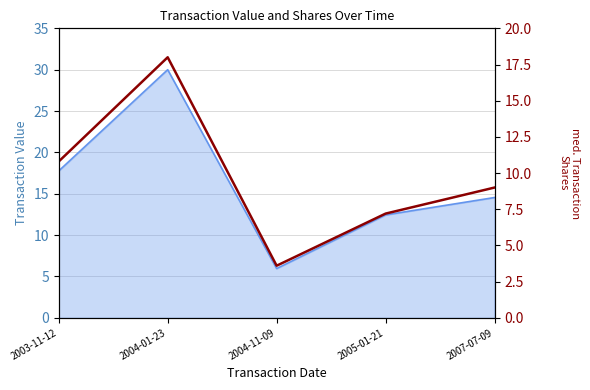

What is the change in value from 2005-01-21 to 2007-07-09?

+1.8